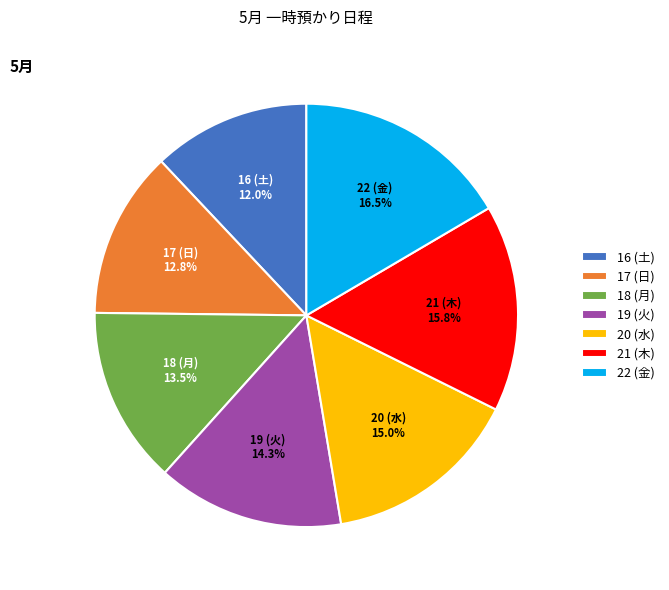

How many segments does this pie chart have?

7